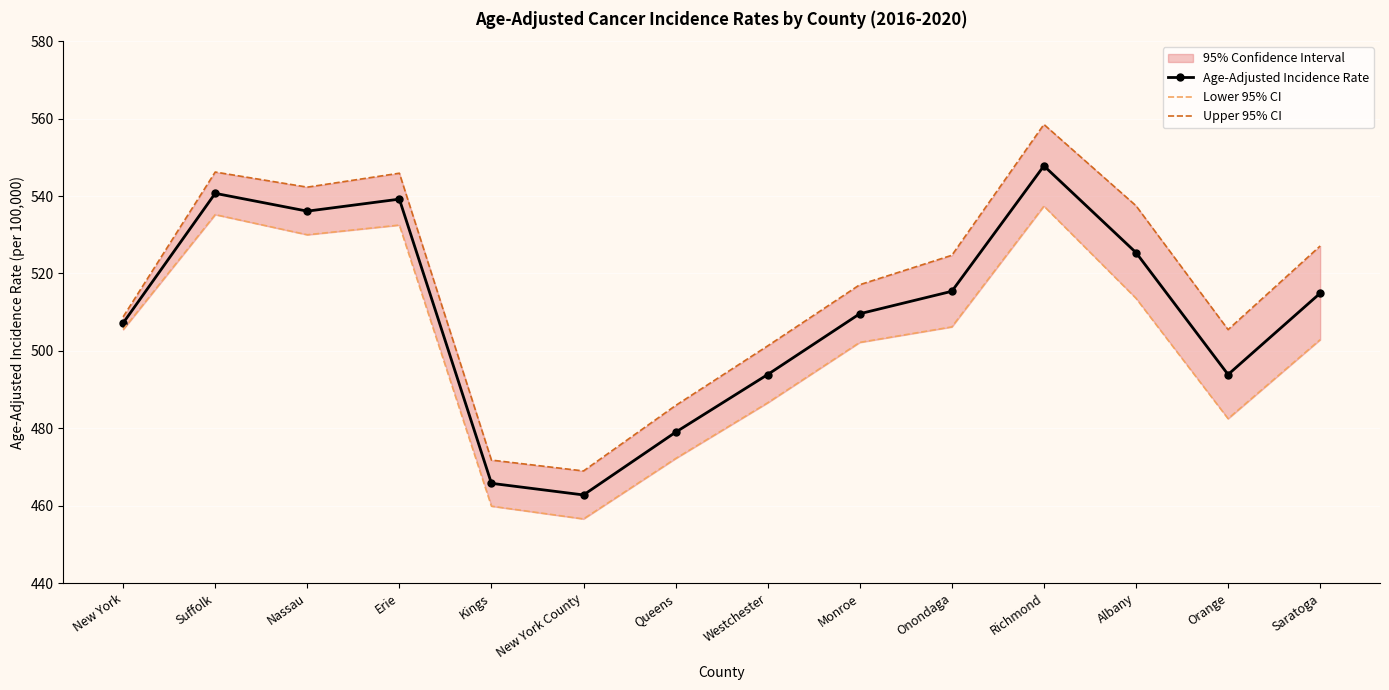

What is the label of the 8th point from the left?

Westchester